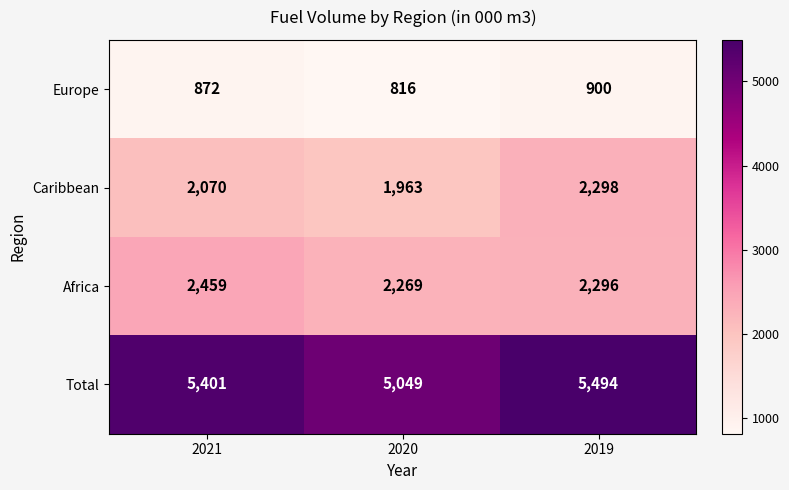

Reading left to right, what are all the values shown in this chart?

Europe: 872	816	900
Caribbean: 2070	1963	2298
Africa: 2459	2269	2296
Total: 5401	5049	5494